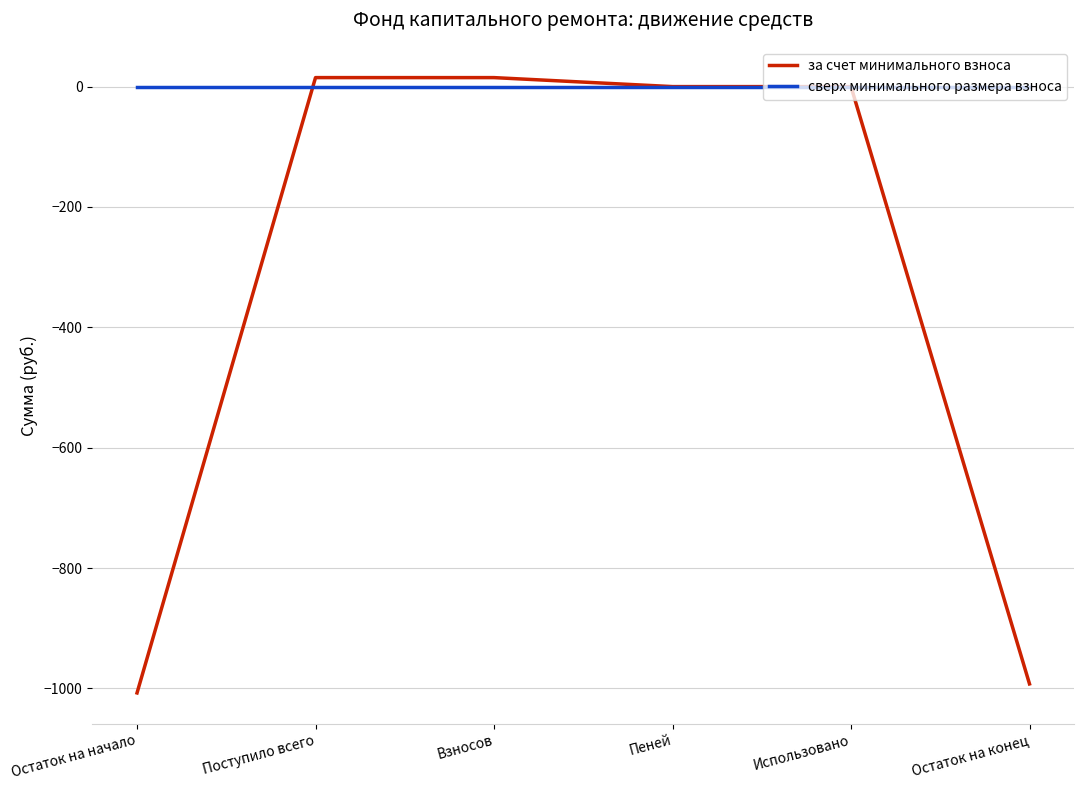

How many lines are shown in the chart?

2